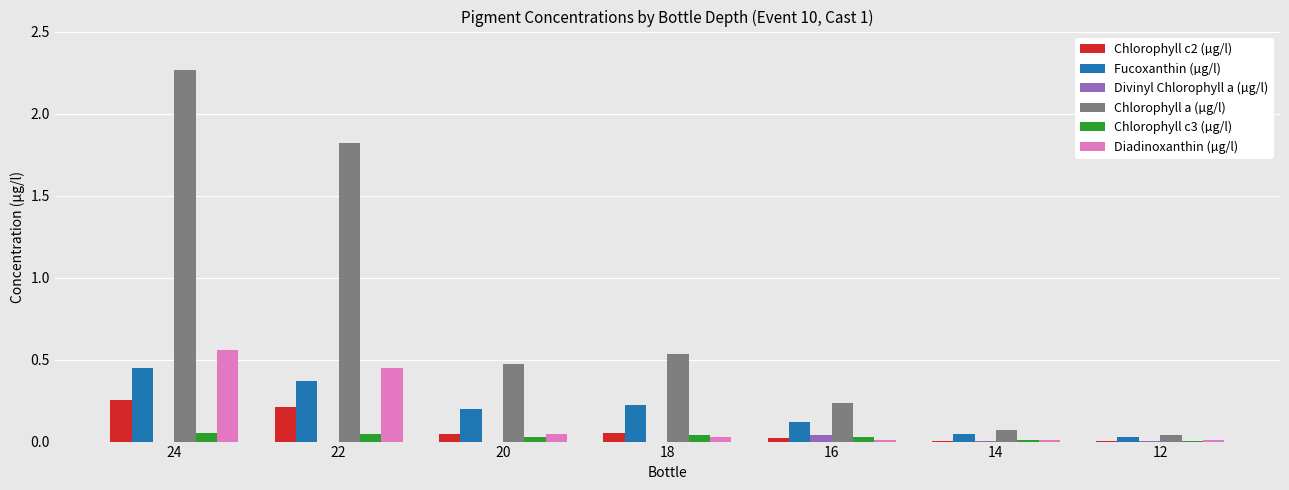

Between 12 and 20, which is larger?

20